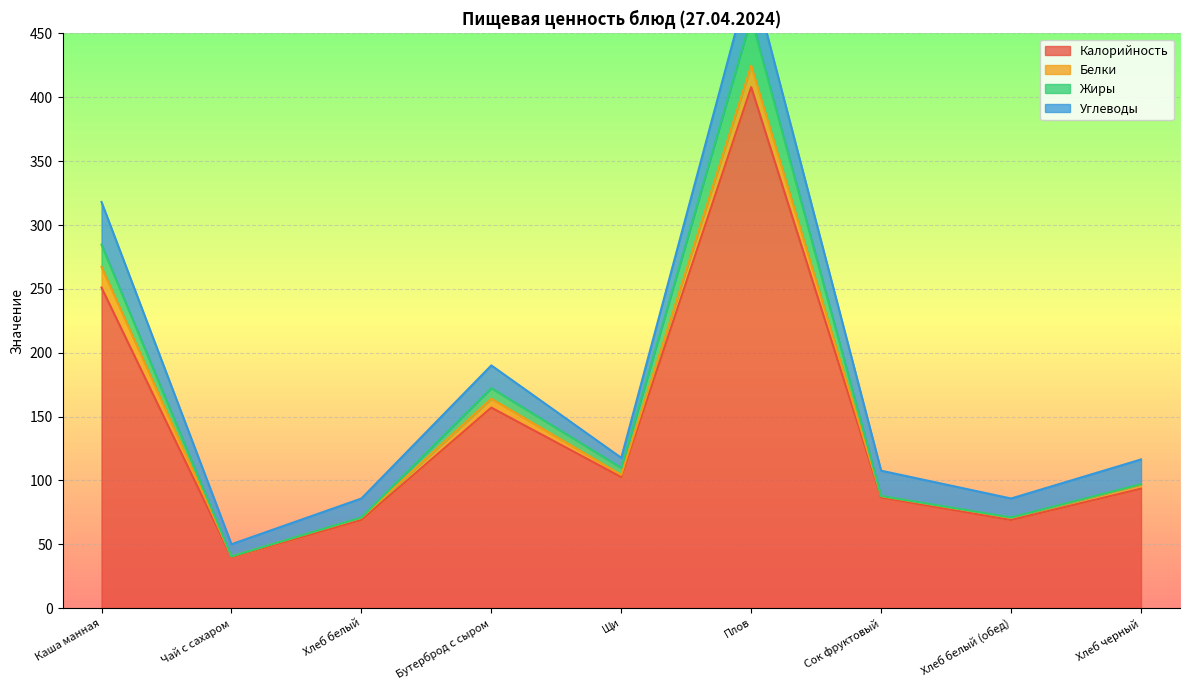

What is the difference between the Калорийность values at Бутерброд с сыром and Каша манная?

94.0